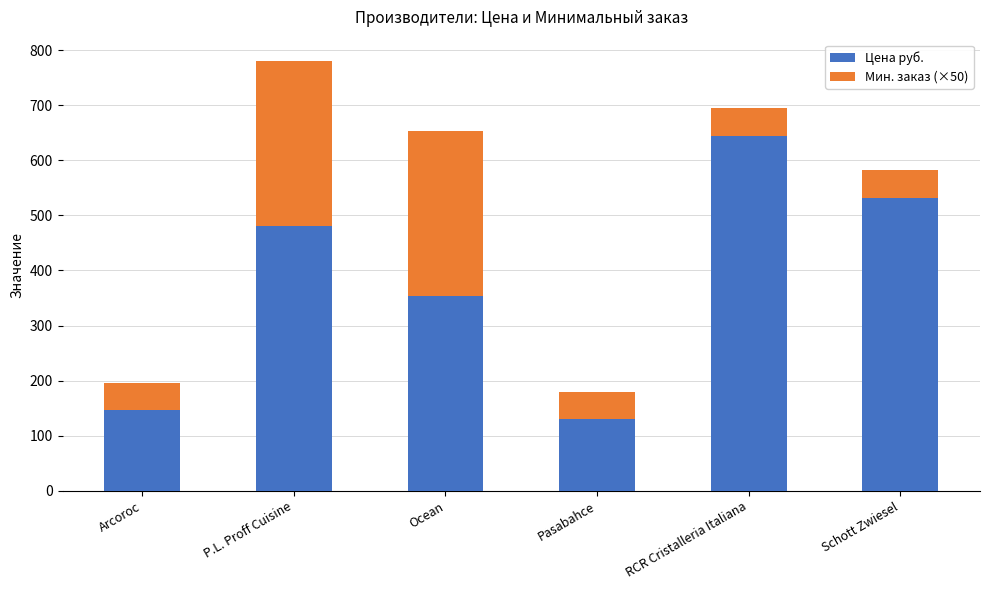

Reading right to left, what are the values for Цена руб.?

531.5	645.0	130.0	353.0	480.0	146.1